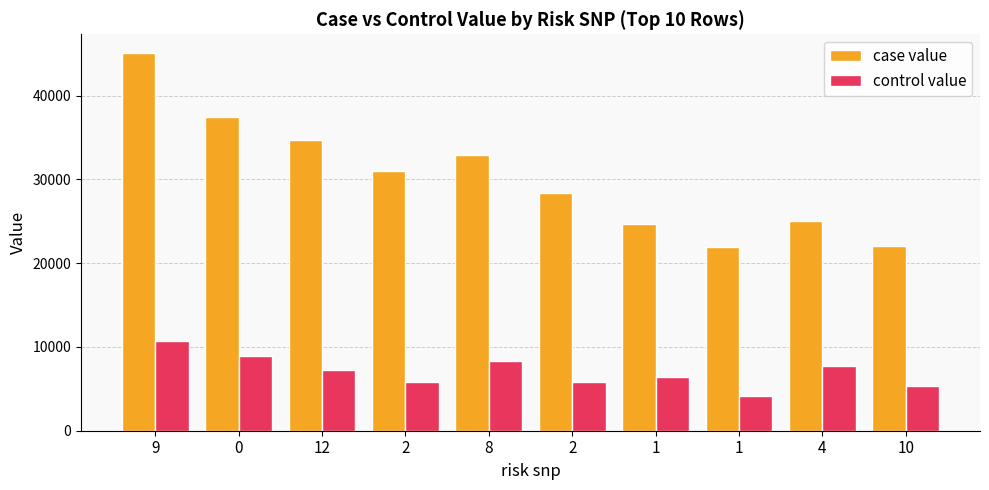

What is the highest value of the control value series?

10681.5